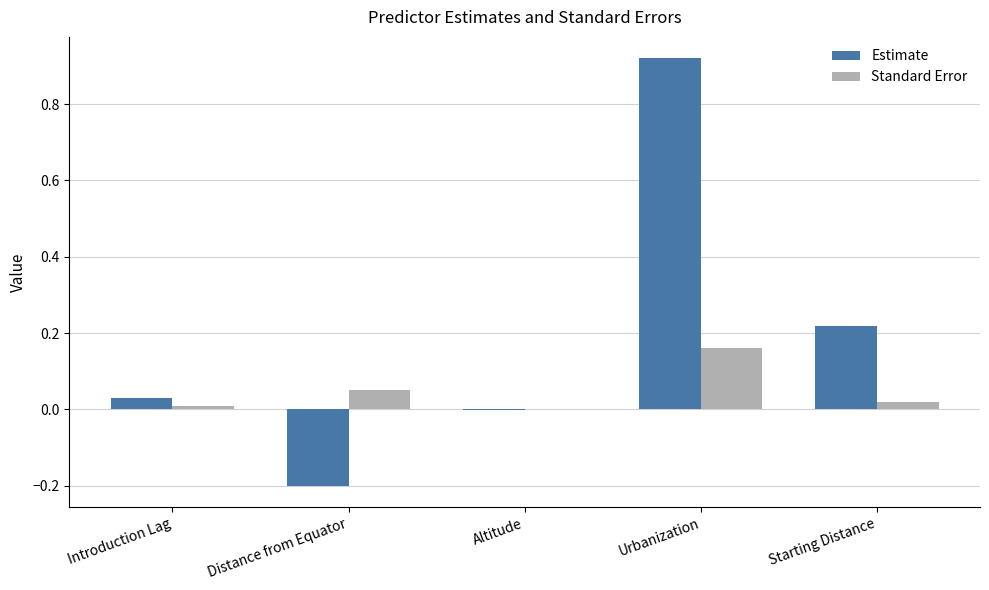

Which series has the largest total across all categories?

Estimate